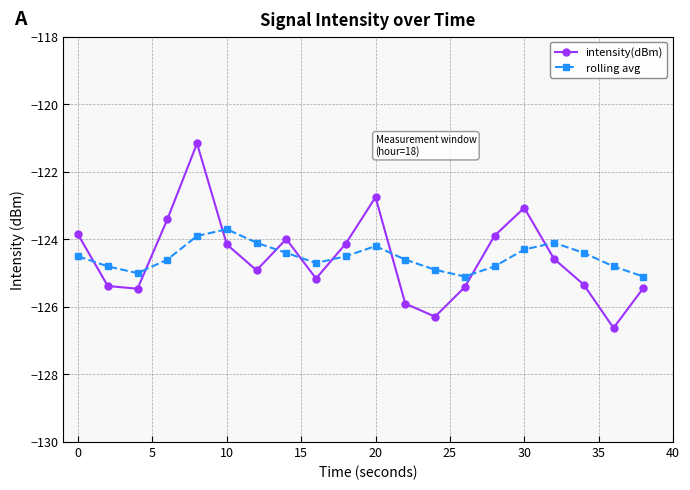

True or false: intensity(dBm) has more than 0 points higher than both neighbors.

True